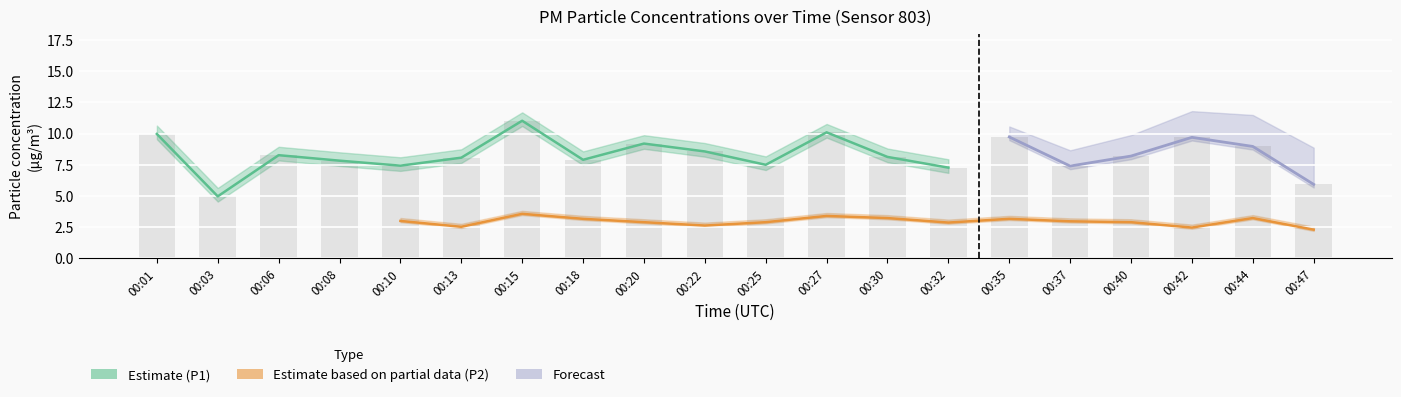

What is the sum of all values?

166.2